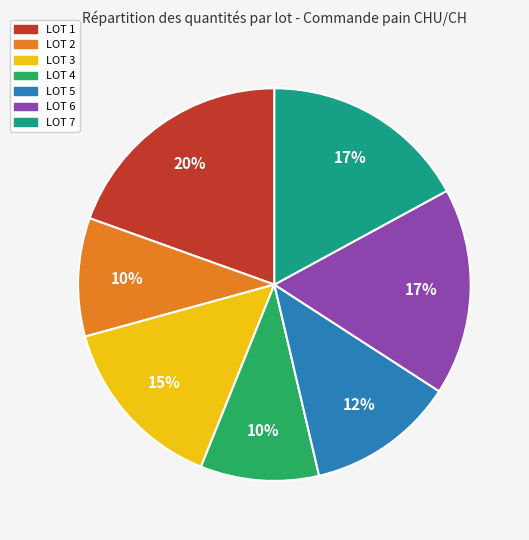

To the nearest percent, what is the combined percentage of LOT 7 and LOT 6?

34%